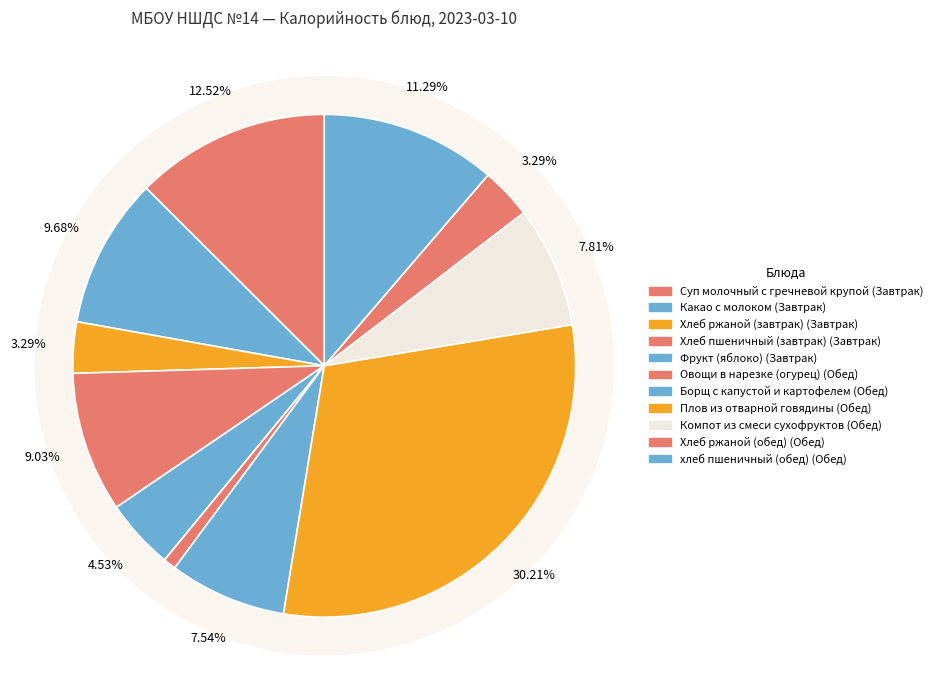

Does Суп молочный с гречневой крупой account for over 50% of the chart?

No